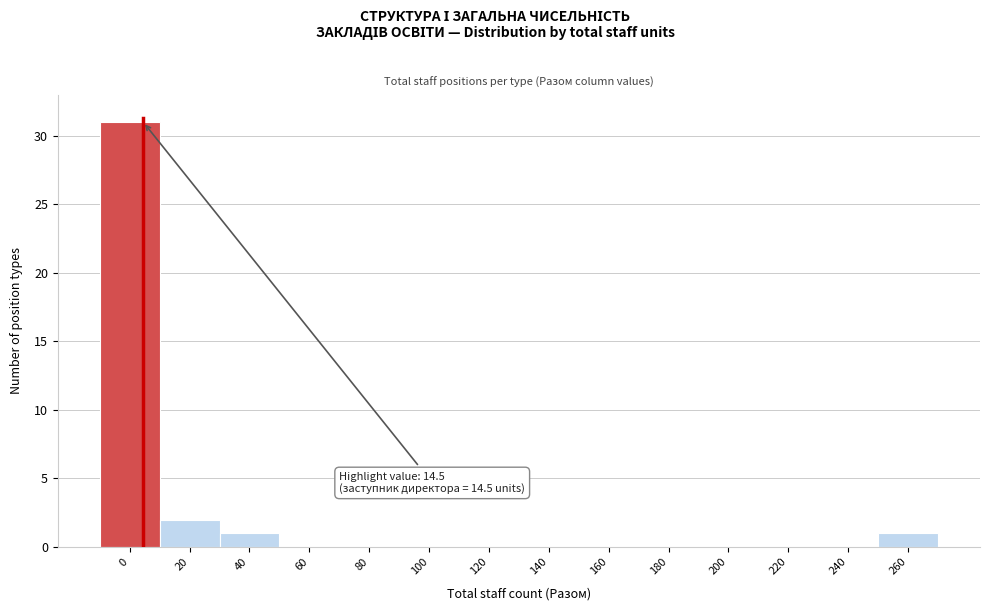

Reading left to right, what are all the values shown in this chart?

0=31	20=2	40=1	60=0	80=0	100=0	120=0	140=0	160=0	180=0	200=0	220=0	240=0	260=1